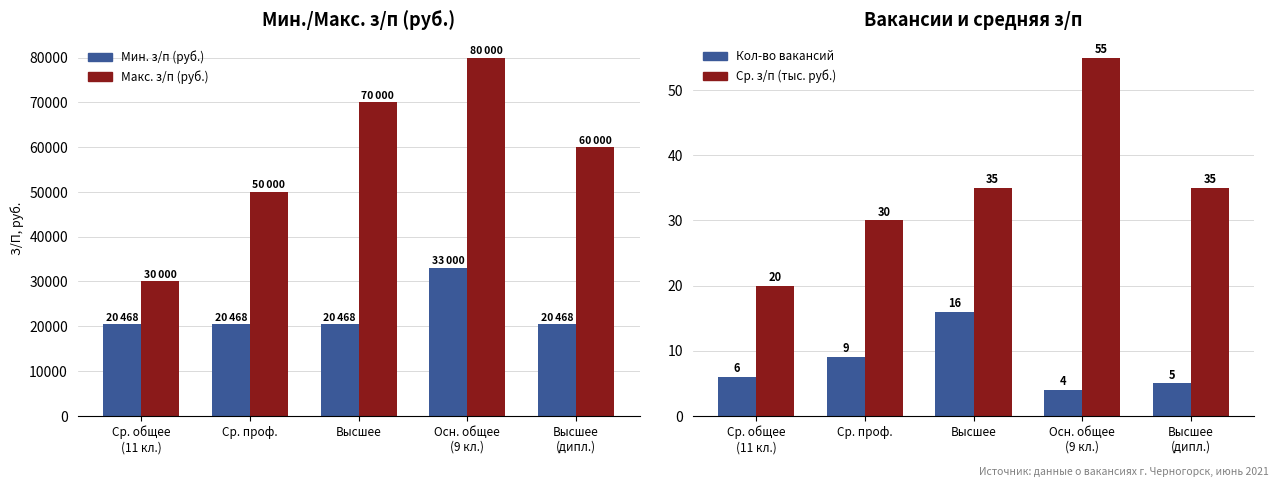

What is the difference between the maximum and minimum values in the Макс. з/п (руб.) series?

50000